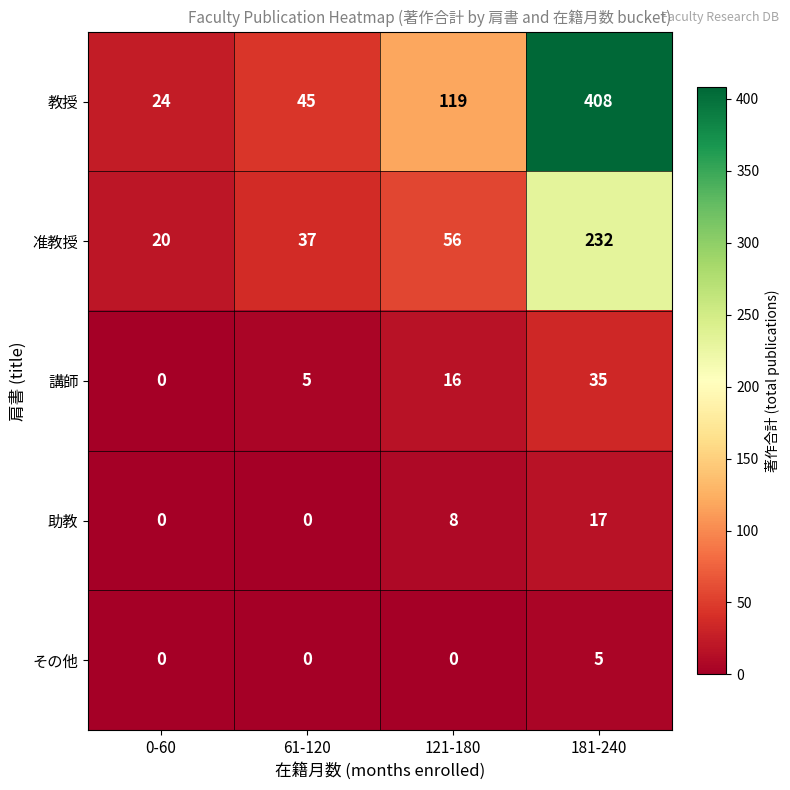

Read the 准教授 value at 0-60, to the nearest 5.

20